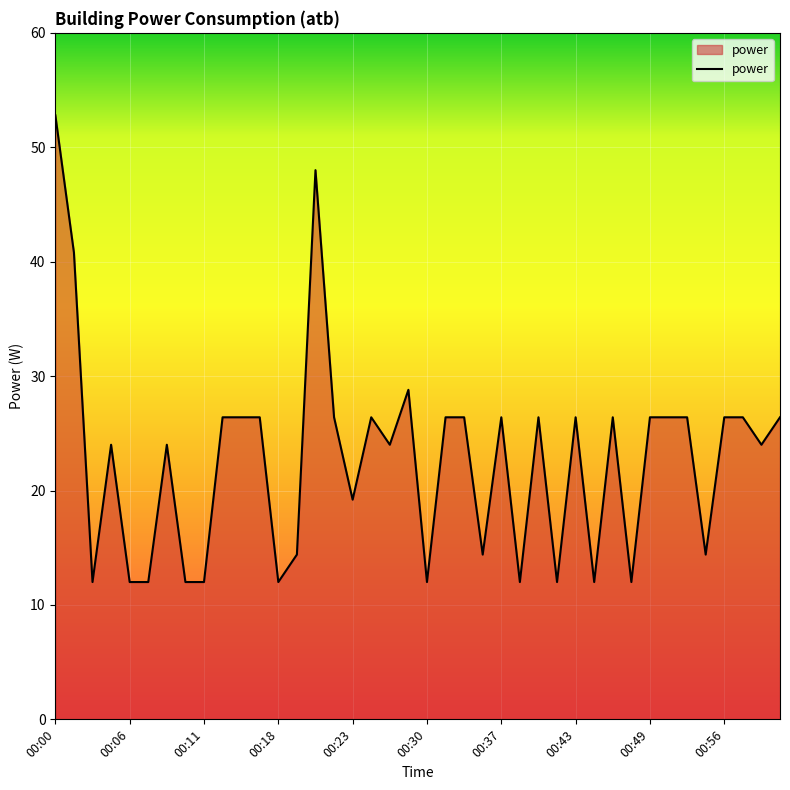

What is the maximum value shown in the chart?

52.8